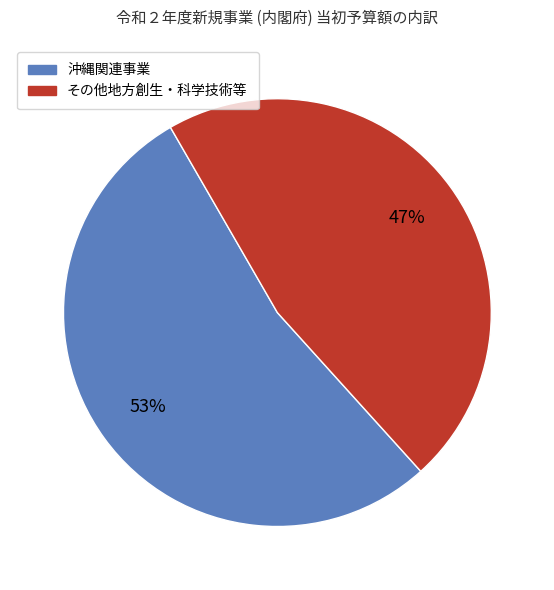

Is there any slice that represents more than half of the pie?

Yes